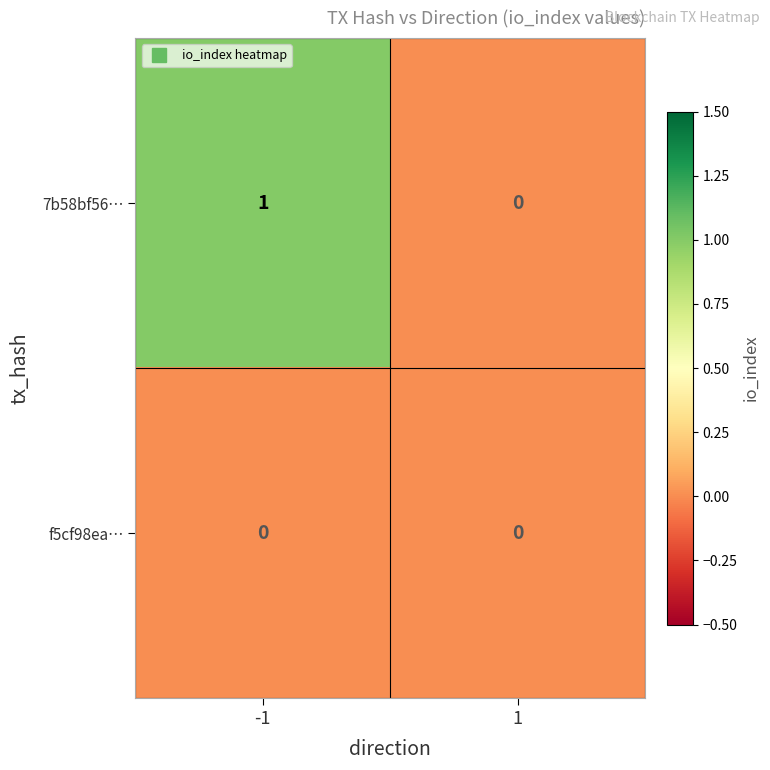

Which series has the largest total across all categories?

7b58bf56…